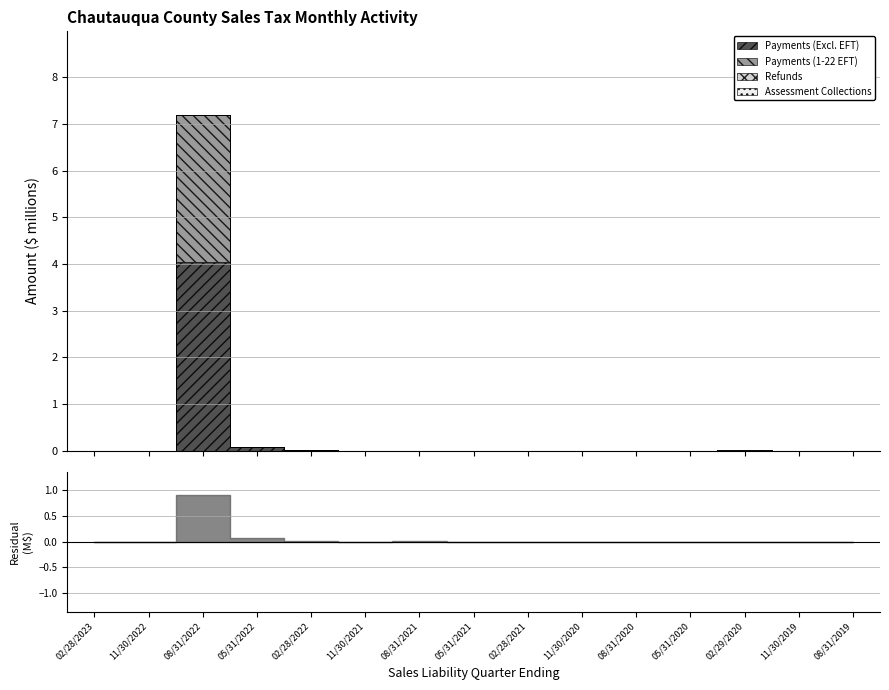

Is it true that Payments (1-22 EFT) equals -1056678.0 at 11/30/2020?

False